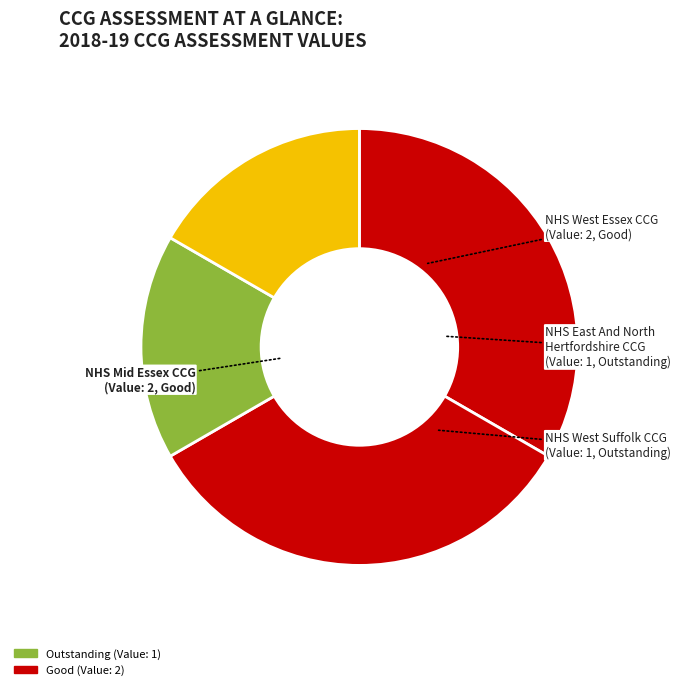

To the nearest percent, what is the average slice percentage?

25%